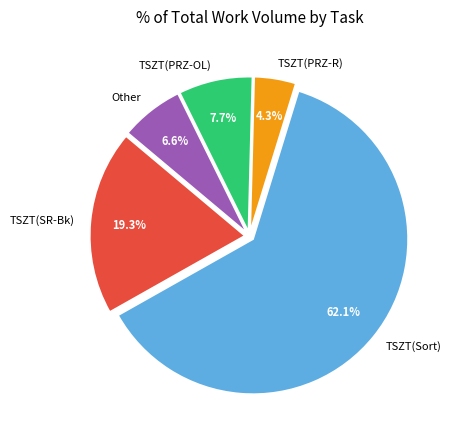

What portion of the pie excludes Other?

93.4%